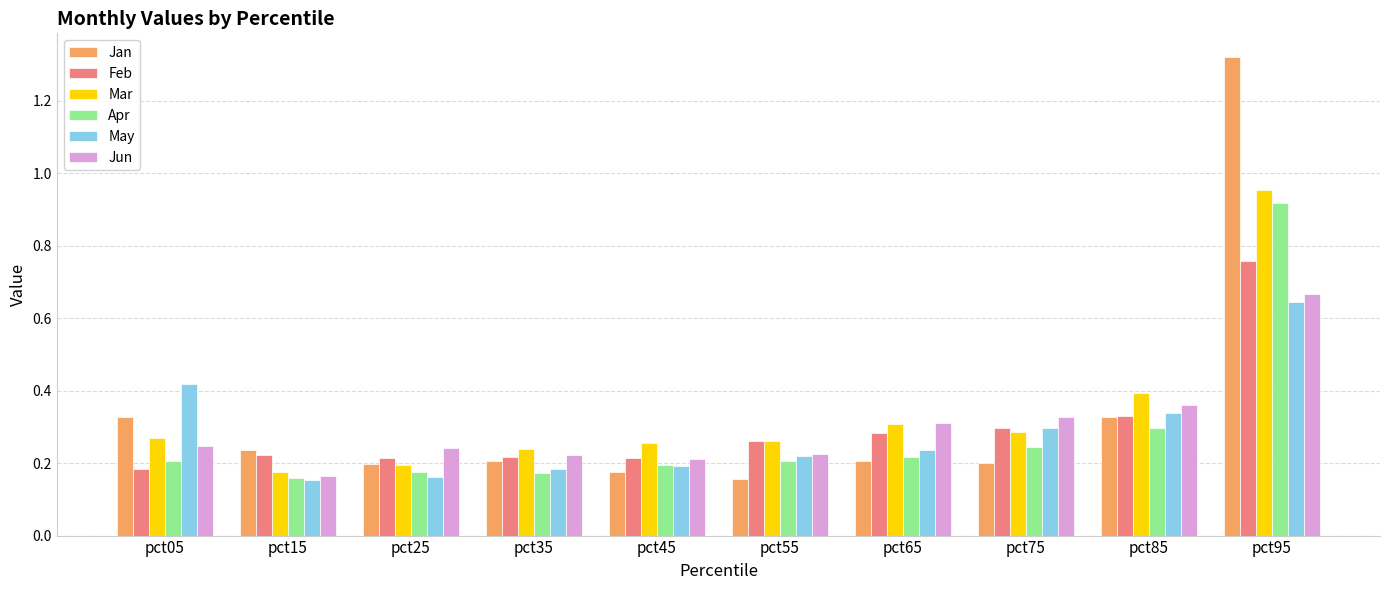

Is the value of Mar at pct85 greater than the value of Feb at pct25?

Yes